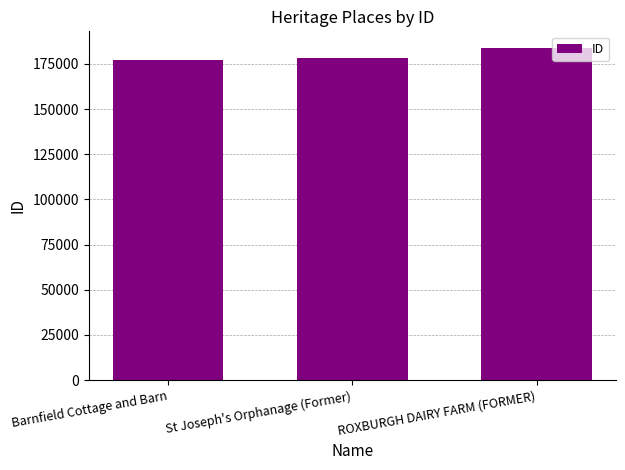

What is the maximum value shown in the chart?

183804